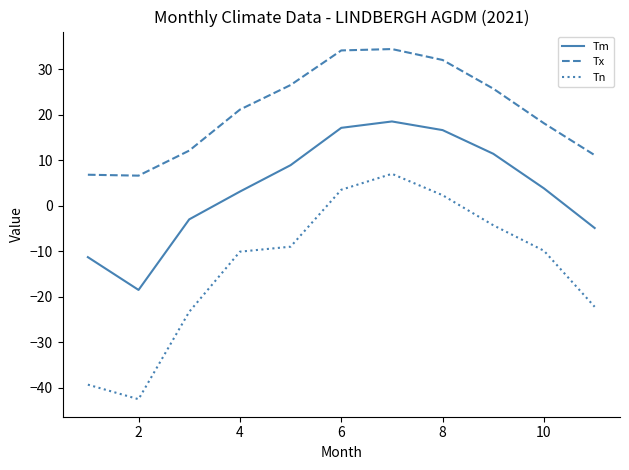

What is the difference between the maximum and minimum values in the Tn series?

49.5